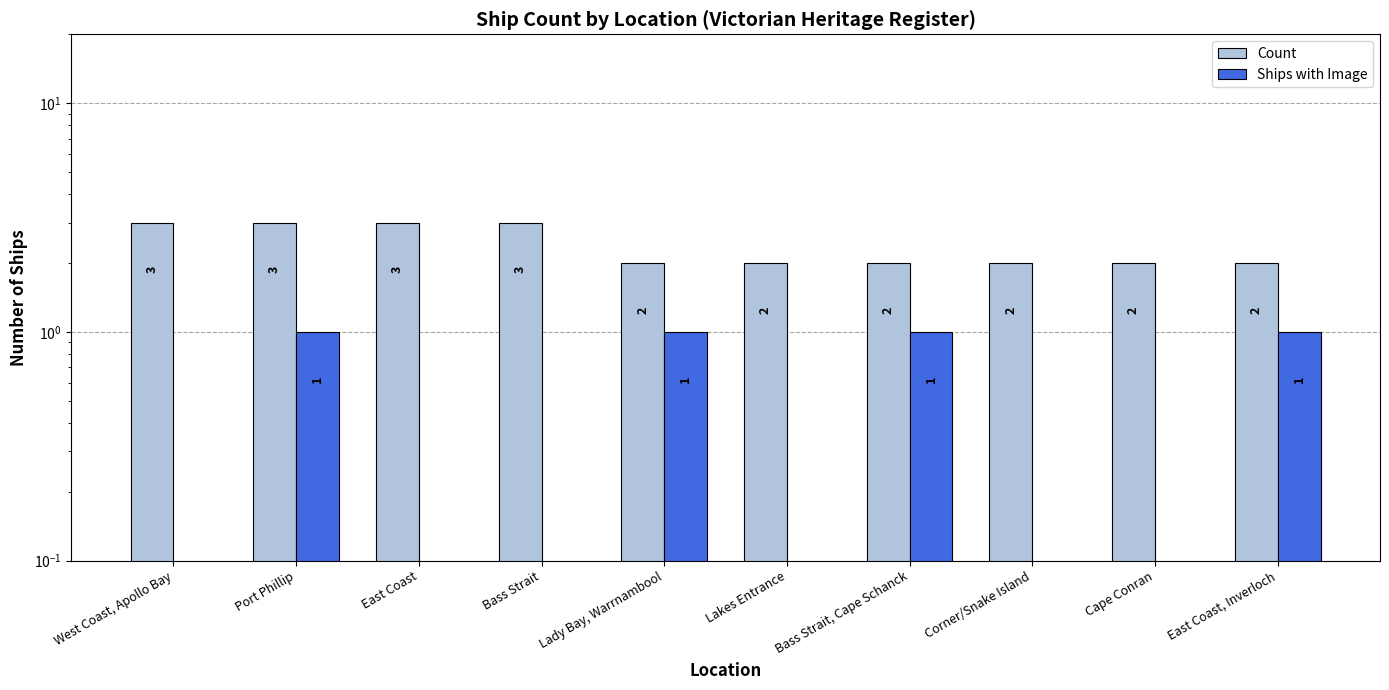

What is the approximate value of Count at Lady Bay, Warrnambool?

2